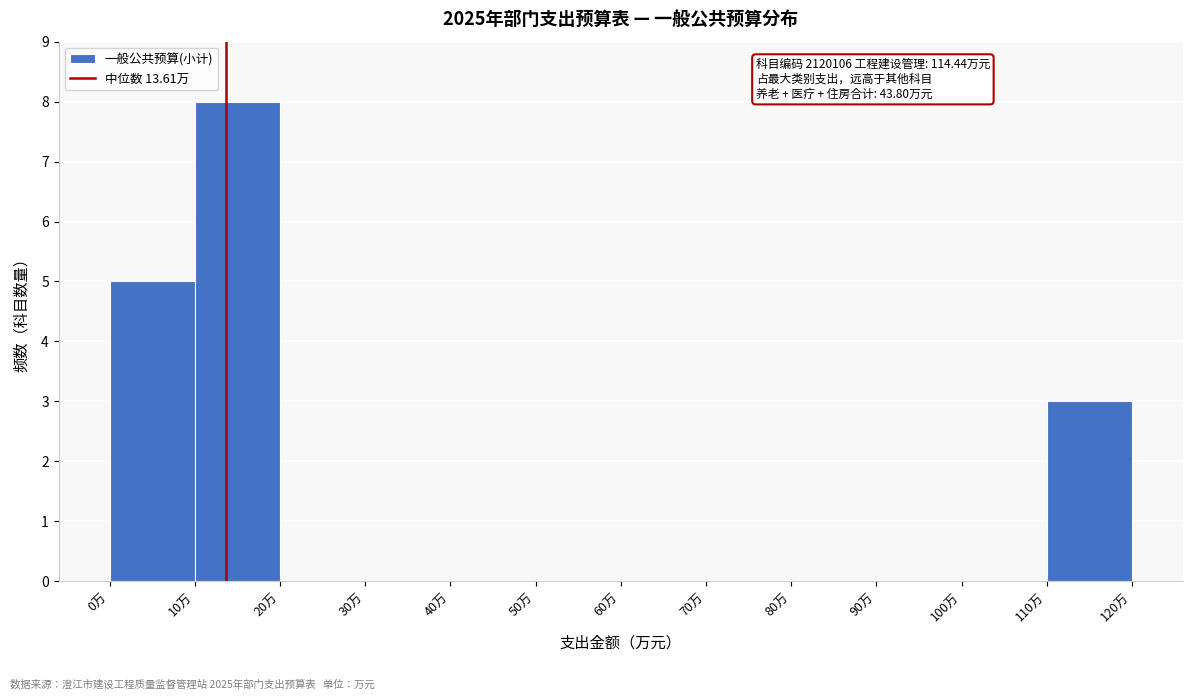

Which range on the x-axis has the tallest bar?

10 to 20